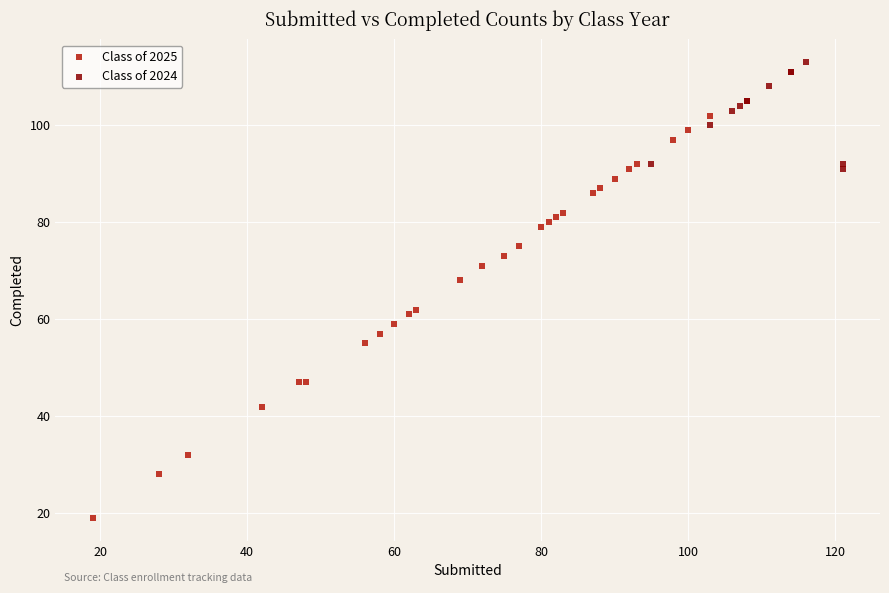

Which series contains the lowest Y value?

Class of 2025